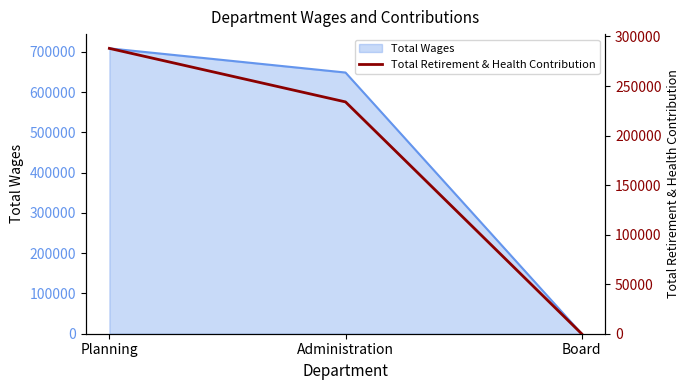

What is the label of the 3rd point from the right?

Planning